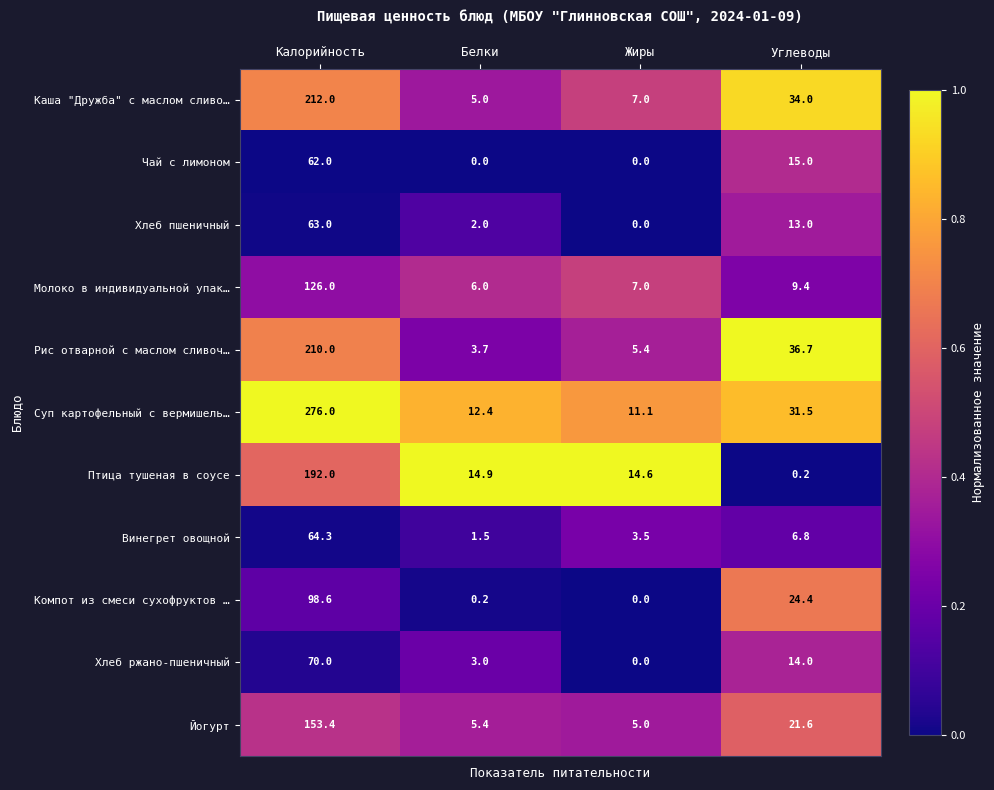

Between Калорийность and Углеводы, which series saw the biggest shift?

Суп картофельный с вермишель…